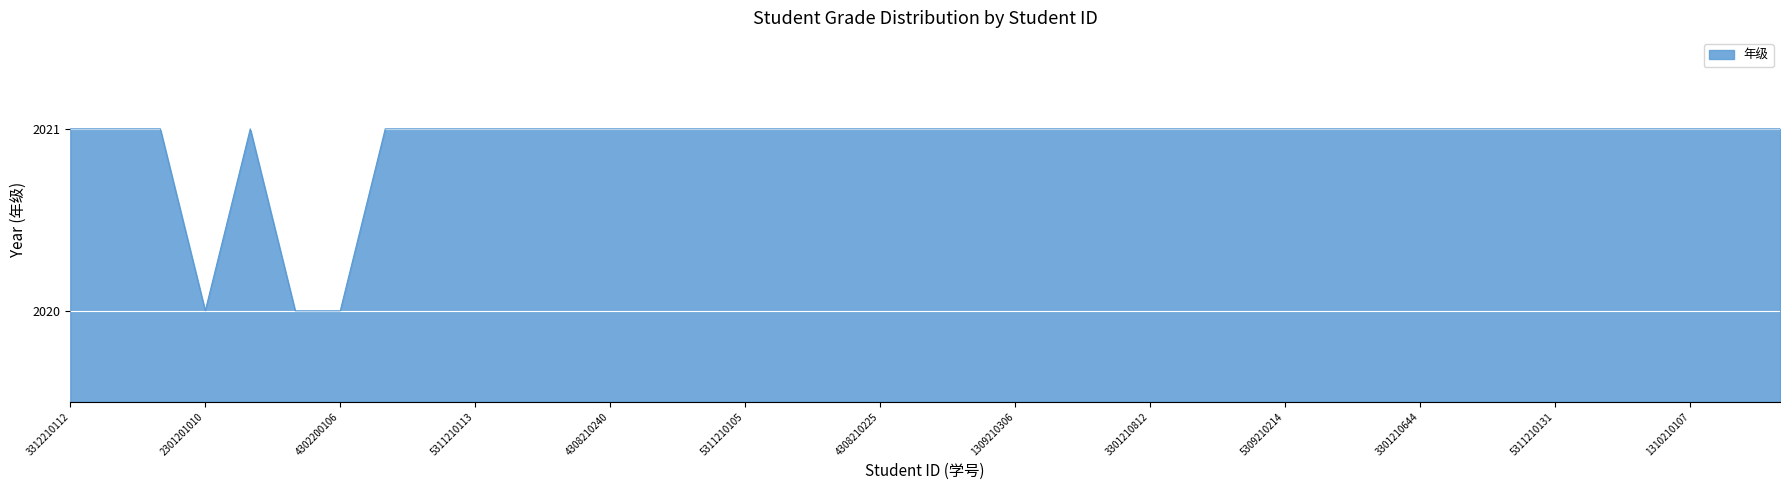

How many lines are shown in the chart?

1